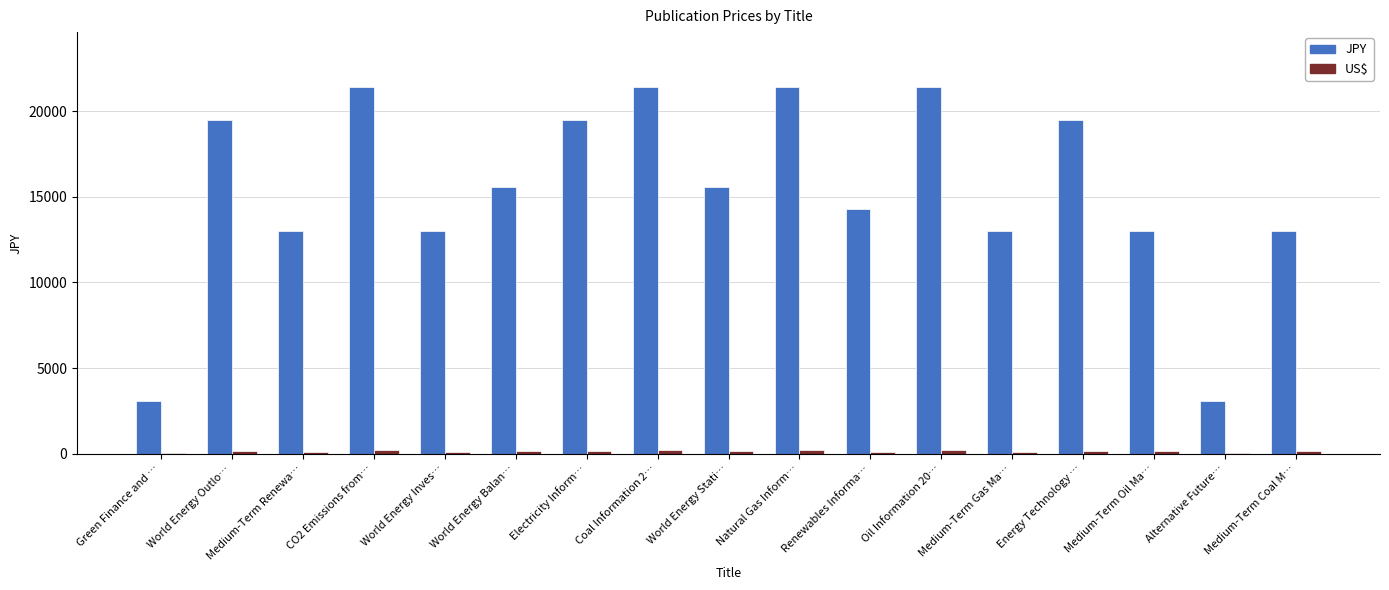

How many groups of bars are there?

17